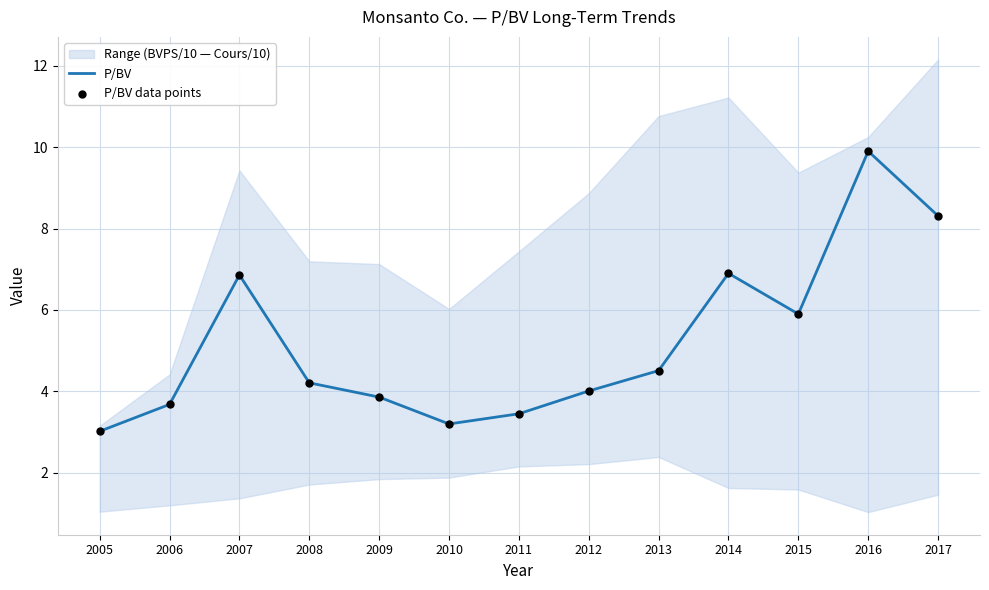

Is the value of P/BV at 2013 greater than the value of P/BV data points at 2010?

Yes